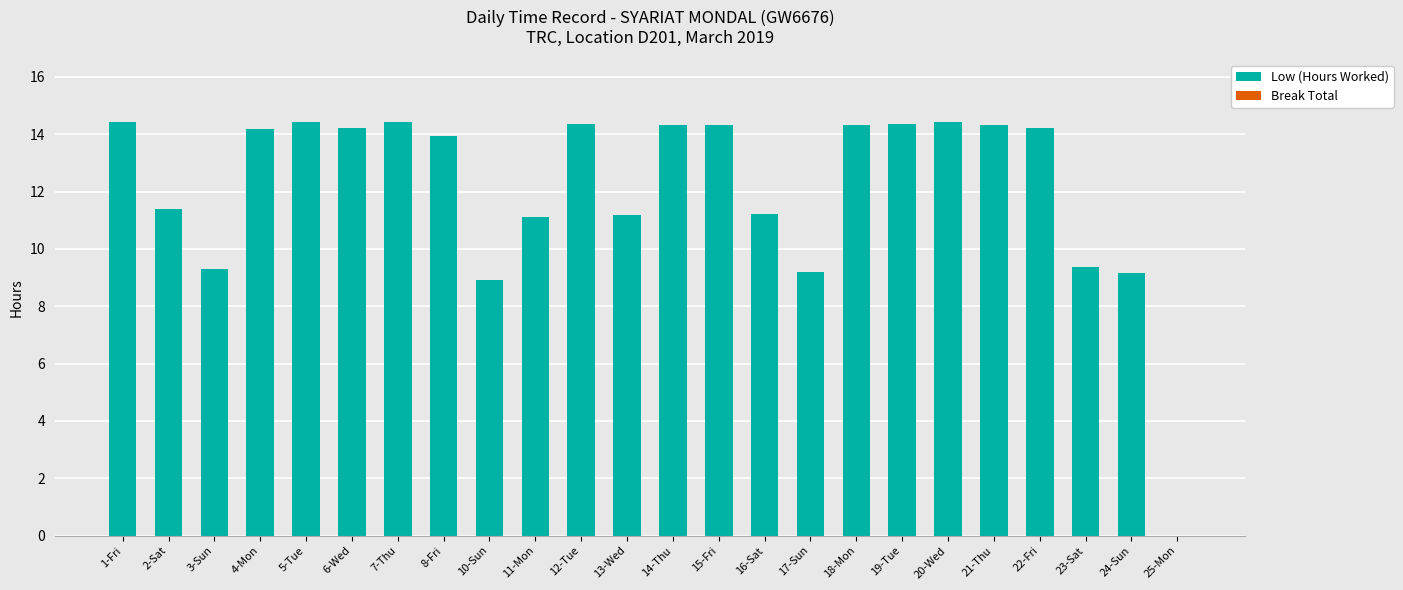

Between 3-Sun and 2-Sat, which is larger?

2-Sat